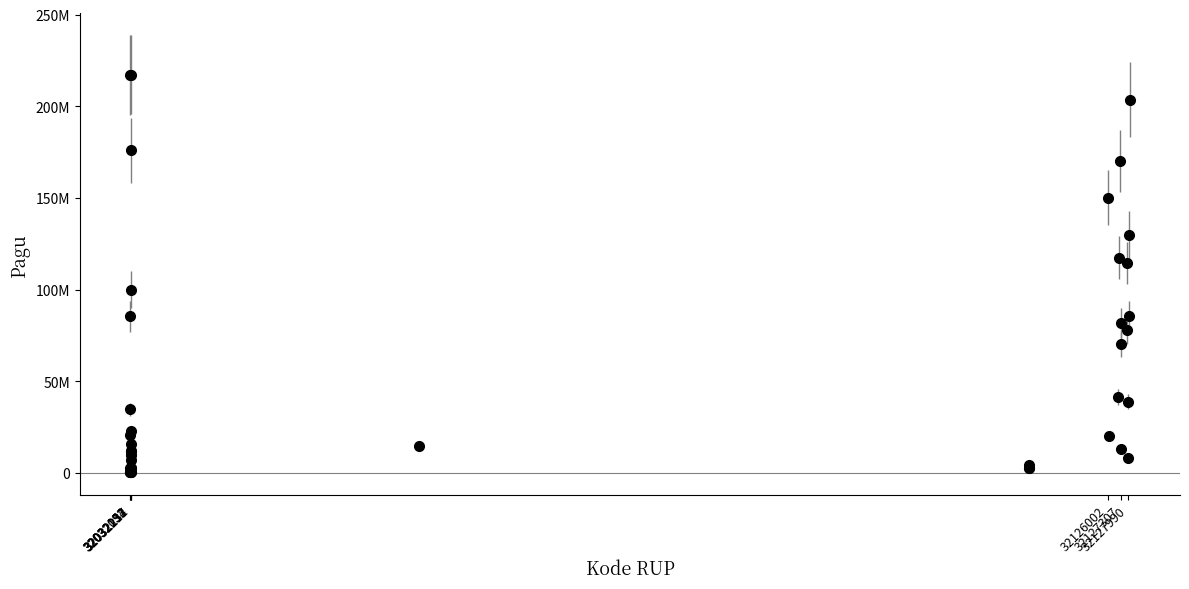

Does the chart have visible grid lines?

No